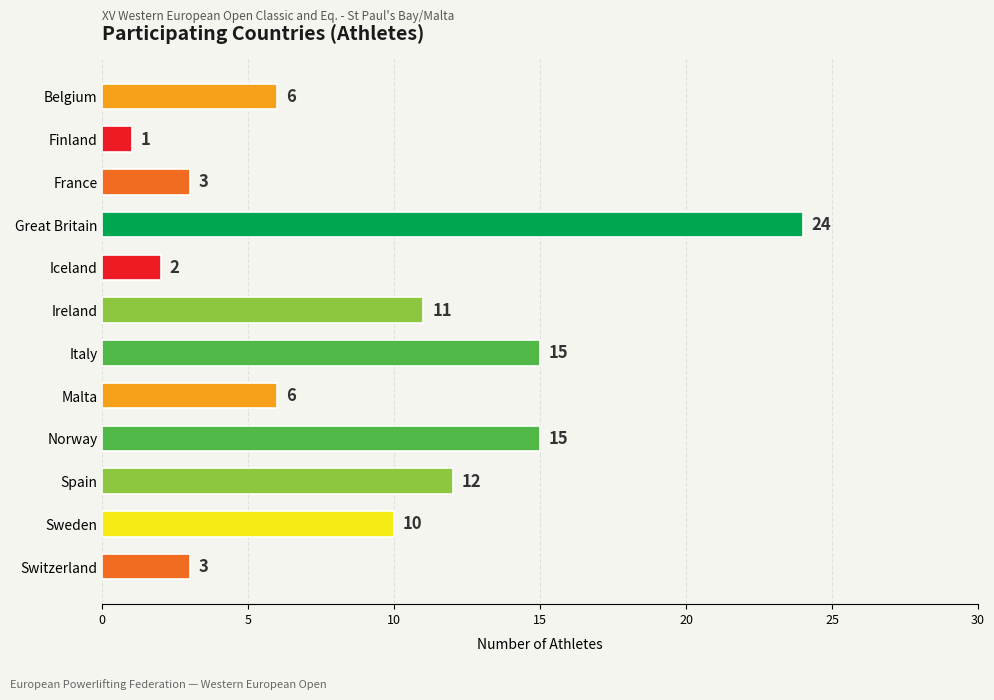

How many values are below 10?

6